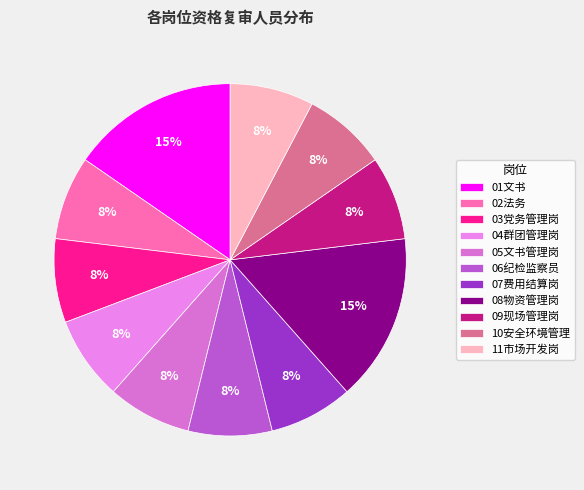

The 07费用结算岗 slice represents 1% of the pie. True or false?

False